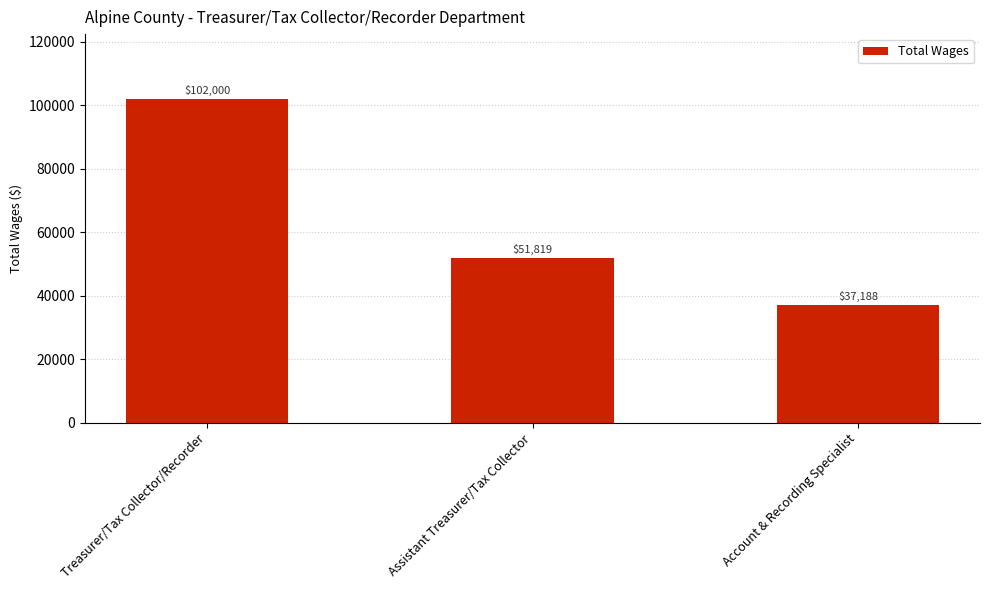

What is the sum of all values?

191007